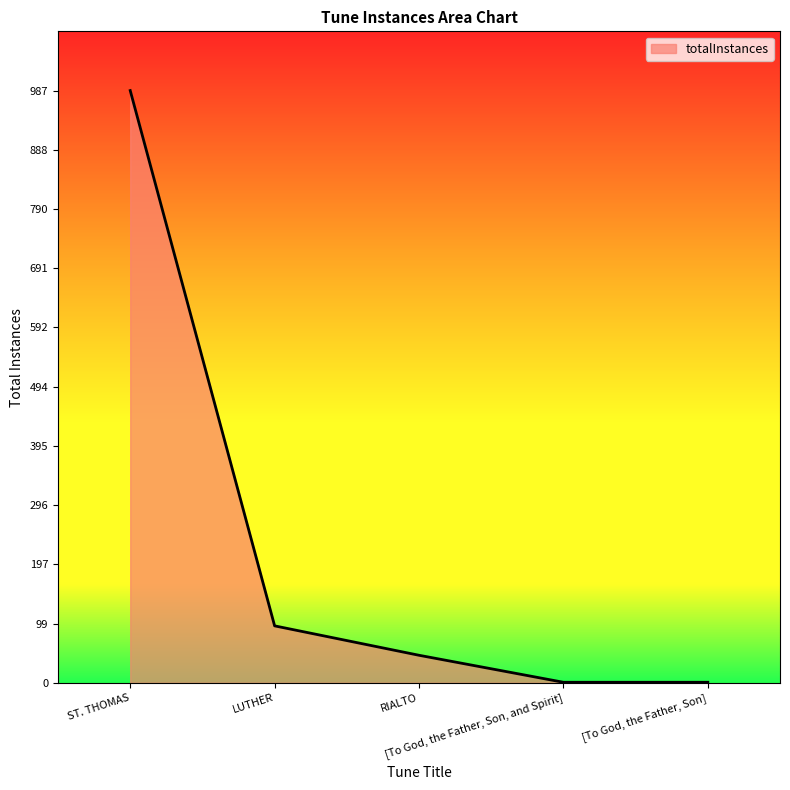

What is the difference between the maximum and minimum values?

986